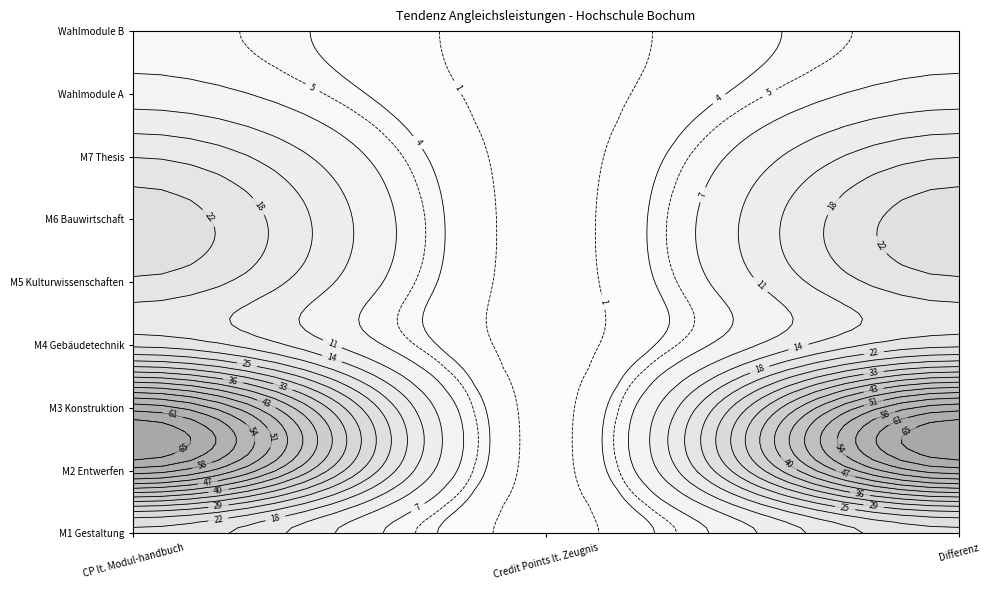

Reading left to right, transcribe all the data shown in this chart.

M1 Gestaltung: 21	0	21
M2 Entwerfen: 60	0	60
M3 Konstruktion: 60	0	60
M4 Gebäudetechnik: 21	0	21
M5 Kulturwissenschaften: 21	0	21
M6 Bauwirtschaft: 24	0	24
M7 Thesis: 18	0	18
Wahlmodule A: 9	0	9
Wahlmodule B: 6	0	6